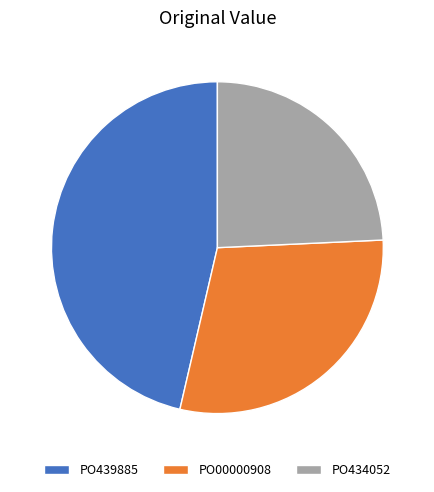

What is the ratio of the value at PO434052 to the value at PO00000908?

0.8